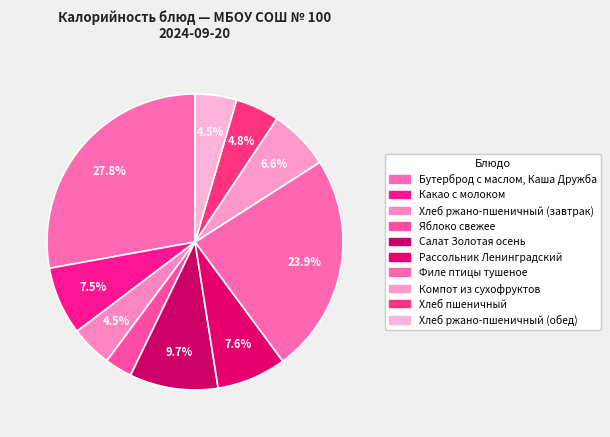

Rank the categories by value from lowest to highest.

Яблоко свежее, Хлеб ржано-пшеничный (завтрак), Хлеб ржано-пшеничный (обед), Хлеб пшеничный, Компот из сухофруктов, Какао с молоком, Рассольник Ленинградский, Салат Золотая осень, Филе птицы тушеное, Бутерброд с маслом, Каша Дружба